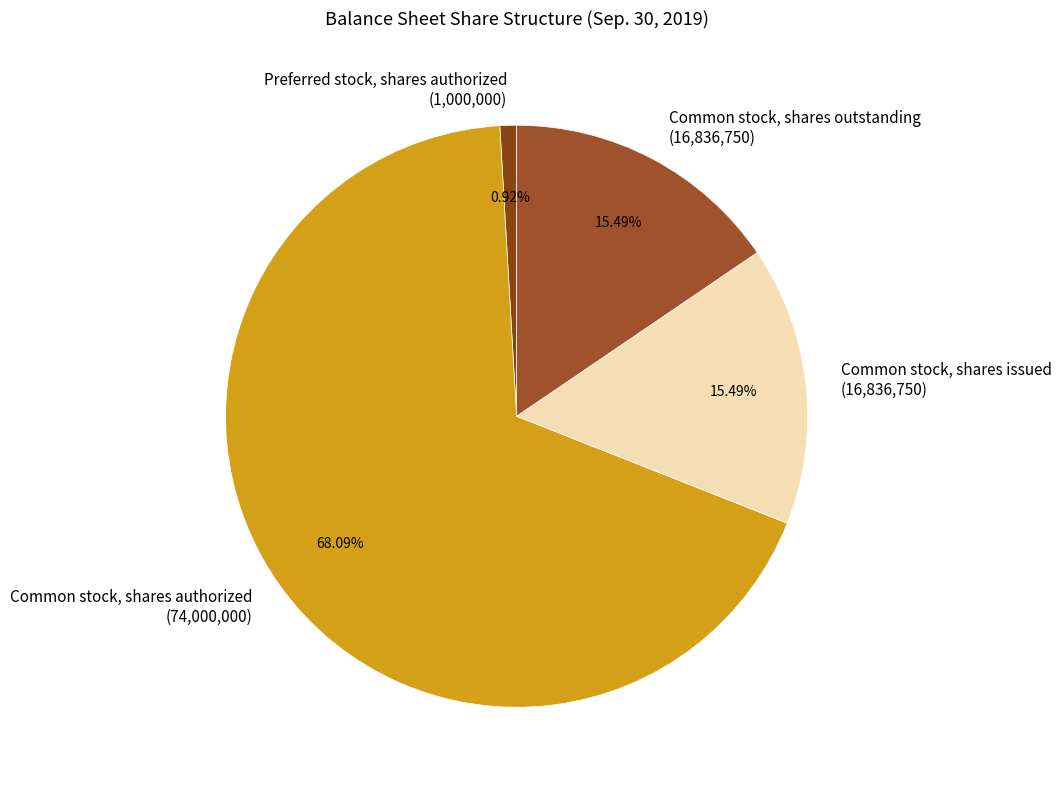

To the nearest percent, what percentage of the pie is Common stock, shares issued?

15%